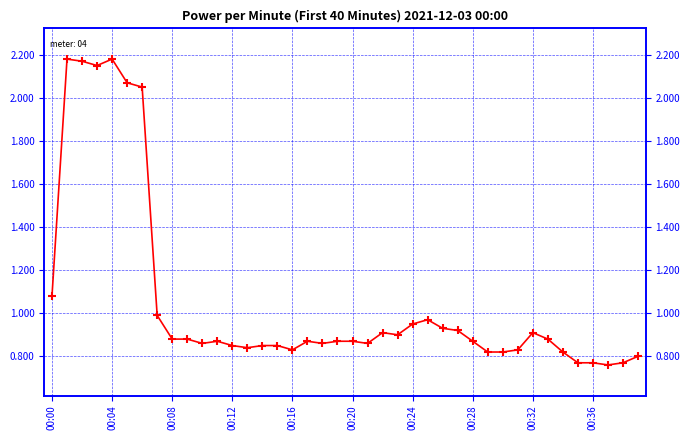

What position from the right is 25?

15